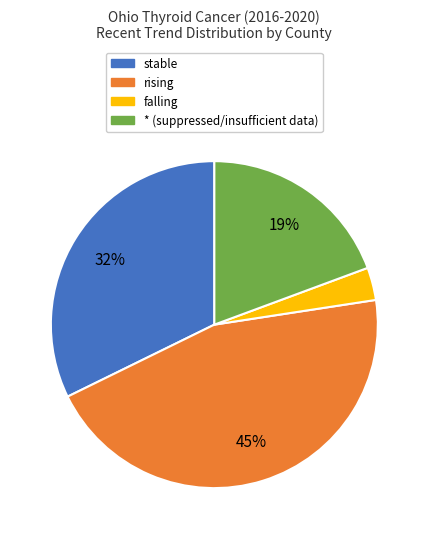

Is there a majority slice in this chart?

No